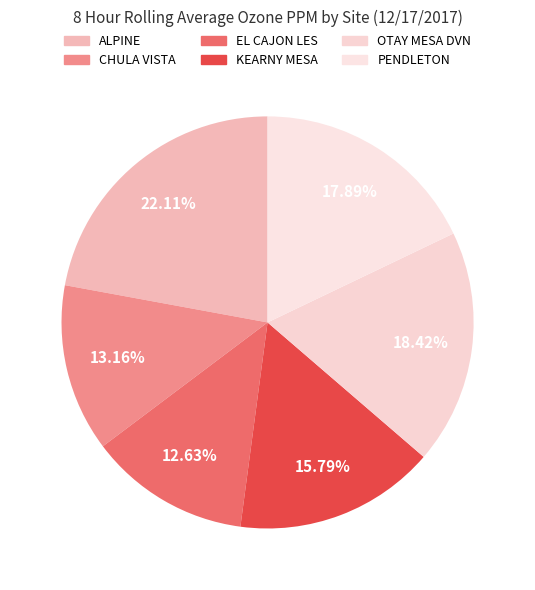

Which slice is the smallest?

EL CAJON LES